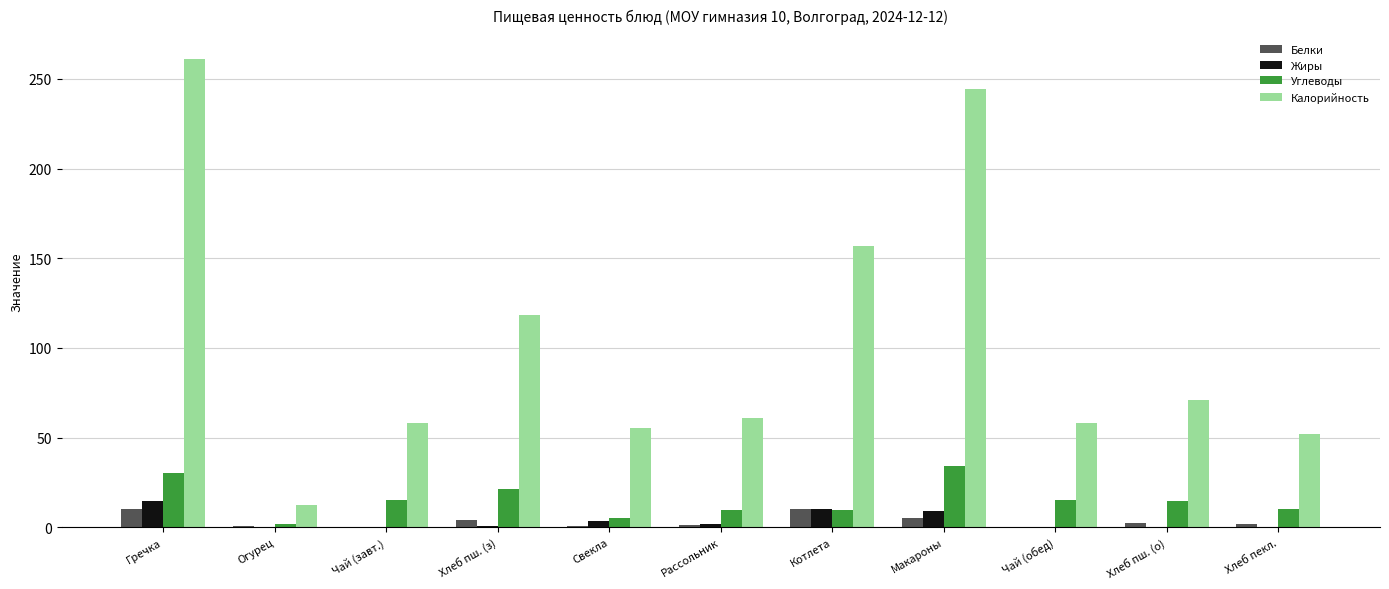

Is it true that Калорийность equals 166.3 at Макароны?

False